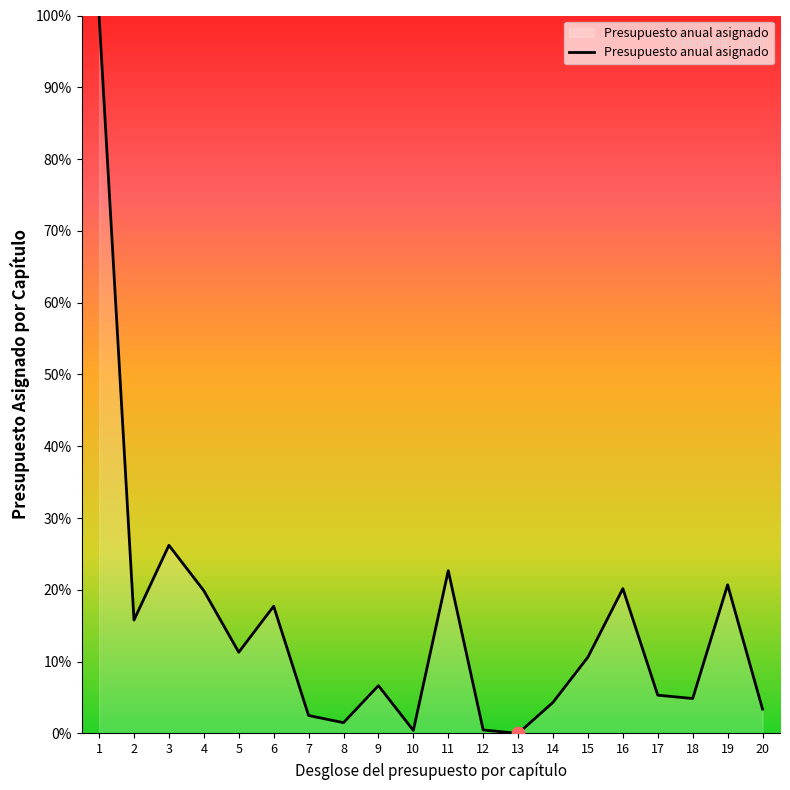

What is the change in value from 6 to 17?

-12.4